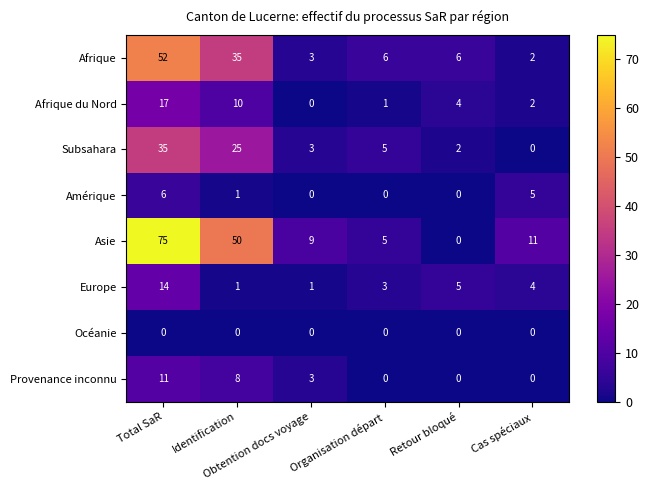

What is the difference between the second highest and second lowest values in the Provenance inconnu series?

8